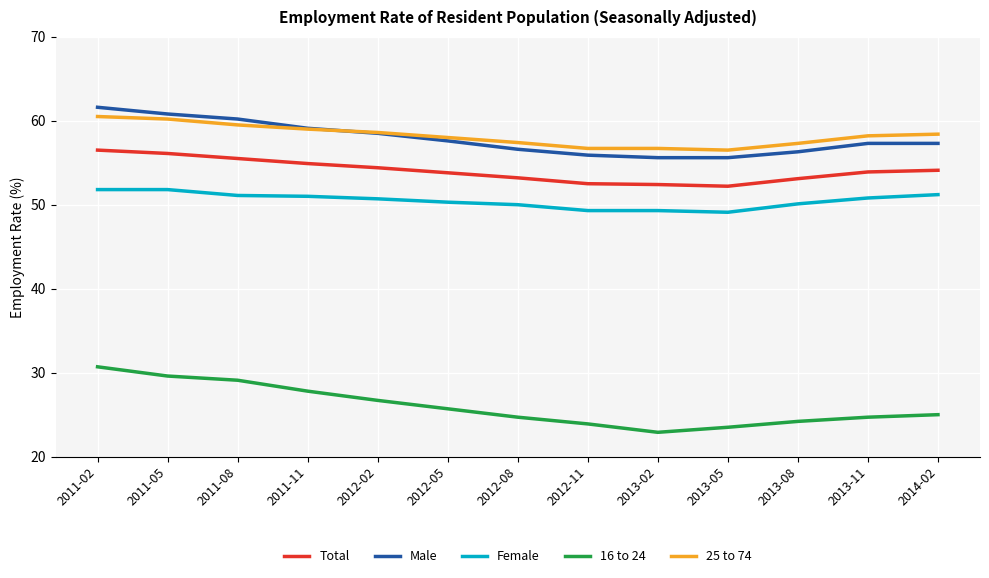

What is the maximum value shown in the chart?

61.6